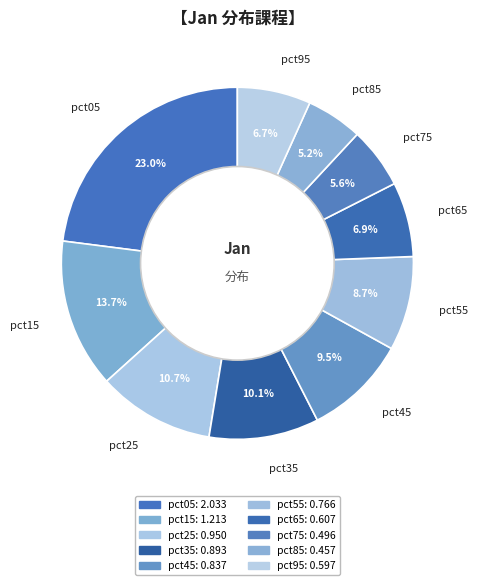

Which category has the biggest portion of the pie?

pct05